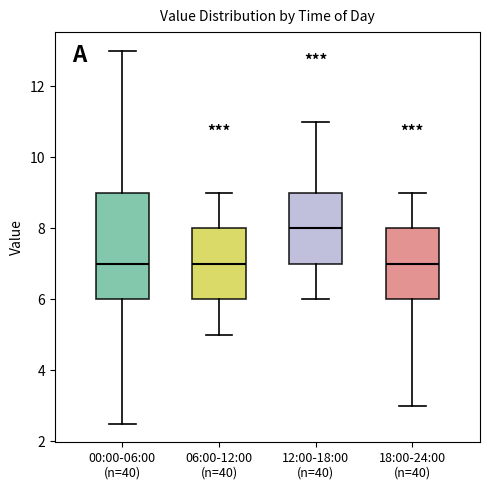

Reading left to right, read every box against the y-axis: the position of its median line, the range the box covers, and the ends of its whiskers. The values are not printed on the chart, so give them approximately, as read against the axis.

00:00-06:00 (n=40): median 7.0, box 6.0 to 9.0, whiskers 2.6 to 13.0
06:00-12:00 (n=40): median 7.0, box 6.0 to 8.0, whiskers 5.0 to 9.0
12:00-18:00 (n=40): median 8.0, box 7.0 to 9.0, whiskers 6.0 to 11.0
18:00-24:00 (n=40): median 7.0, box 6.0 to 8.0, whiskers 3.0 to 9.0